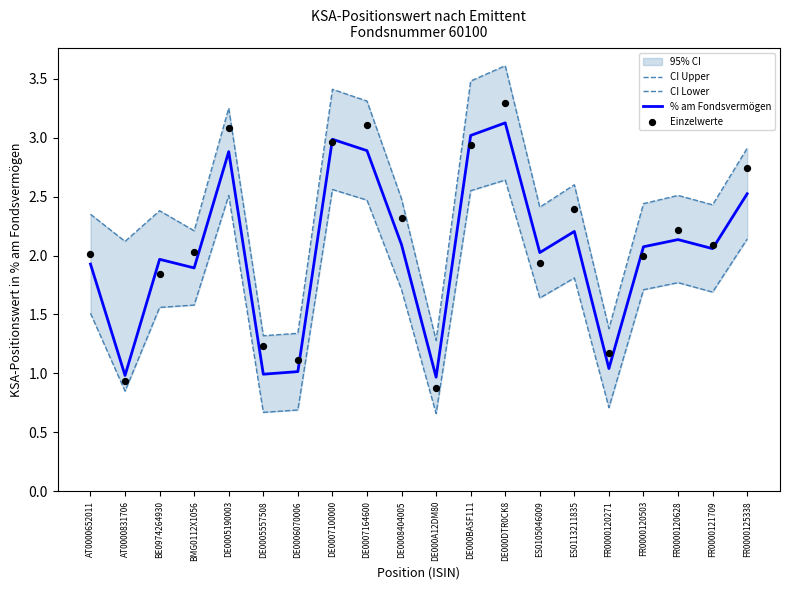

What is the total value across all series at AT0000831706?

4.9